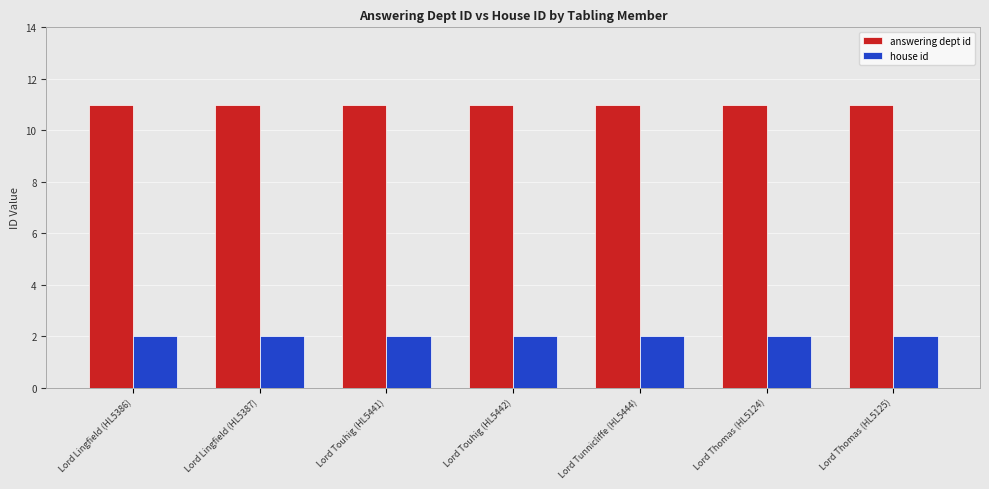

True or false: house id has a value of 3 at Lord Touhig (HL5442).

False